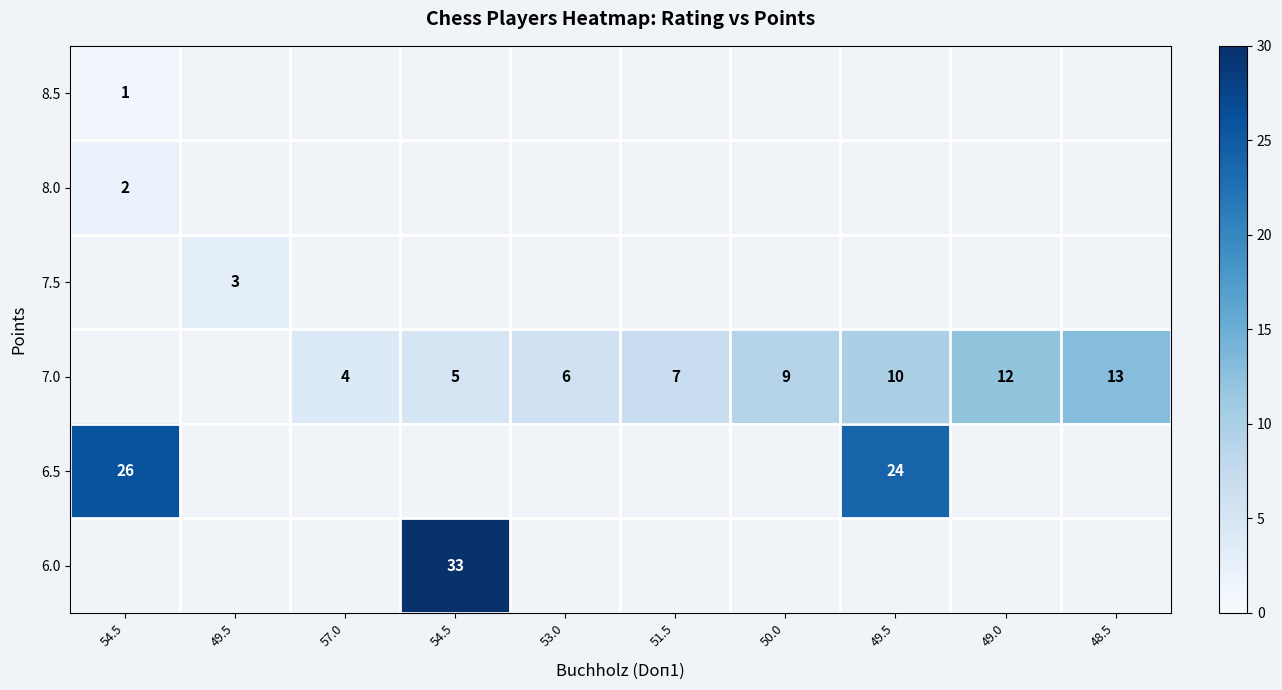

At how many categories does at least one series exceed 16?

3